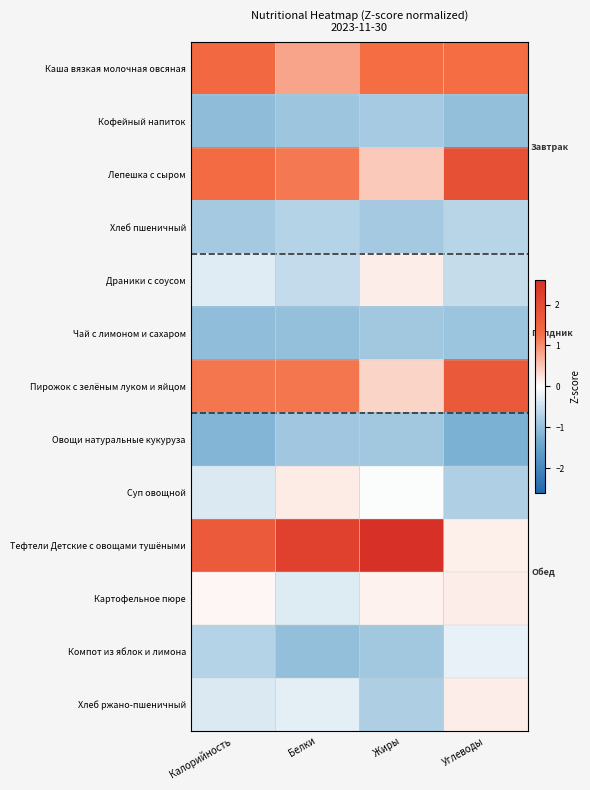

Which has a higher value, Жиры or Белки?

Жиры